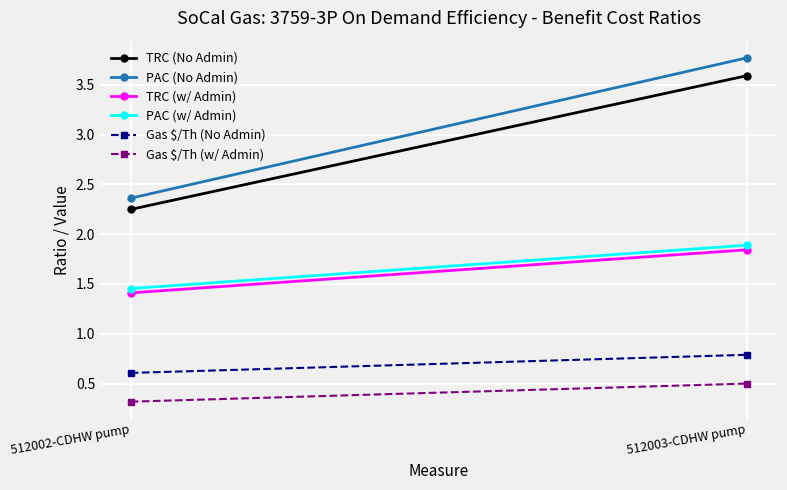

What is the lowest value of the PAC (w/ Admin) series?

1.5